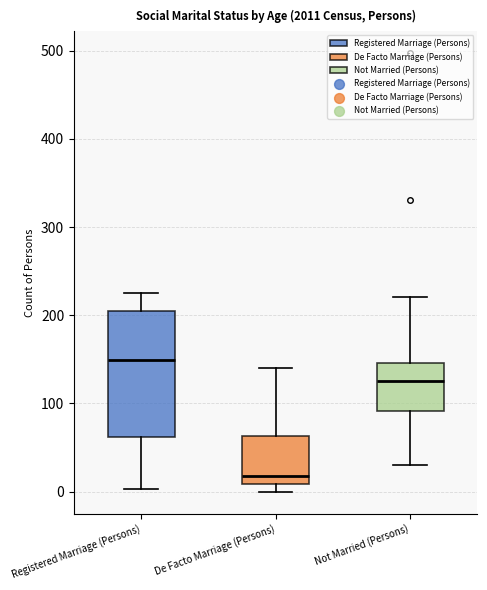

Which box's median line is the highest?

Registered Marriage (Persons)